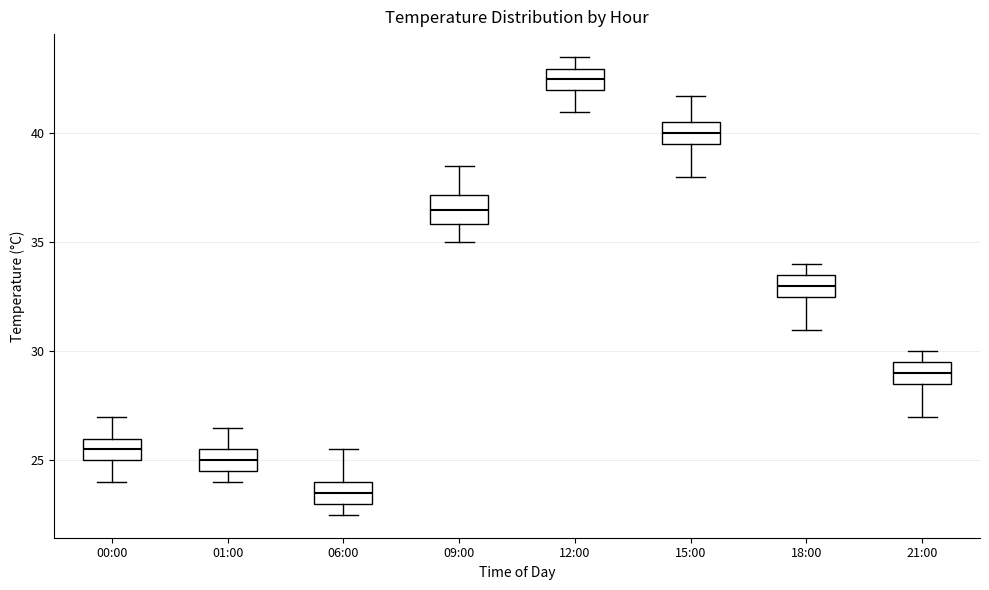

Which box's median line is the lowest?

06:00